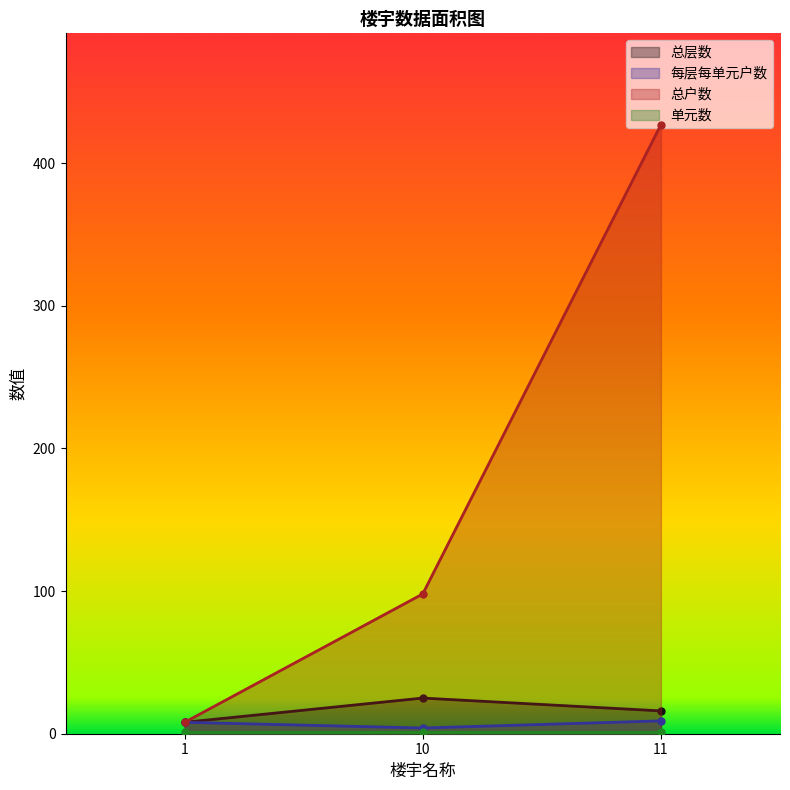

Where is 每层每单元户数 nearest to the value 6?

1